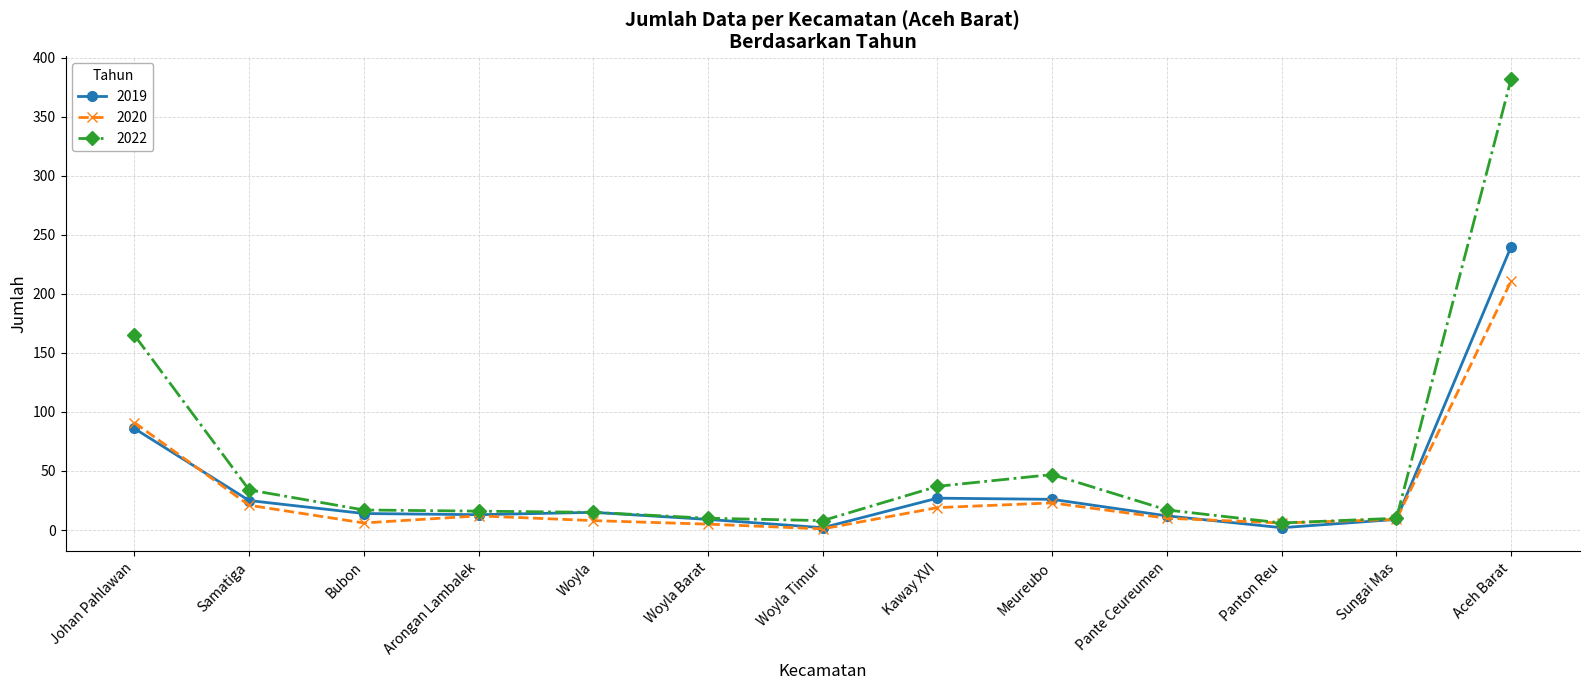

What is the minimum value shown in the chart?

1